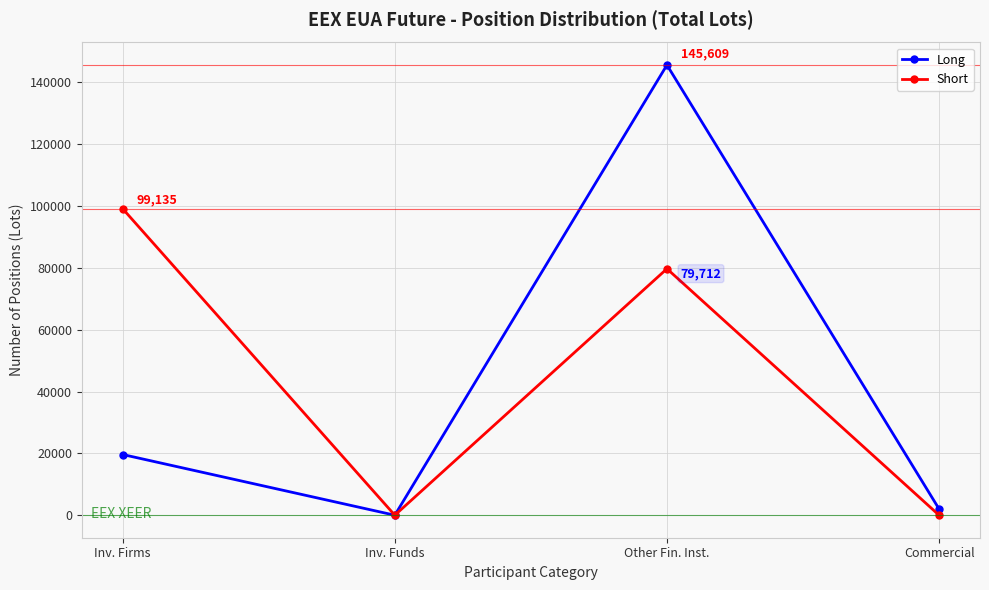

The Short series shows -66977 at Commercial. True or false?

False